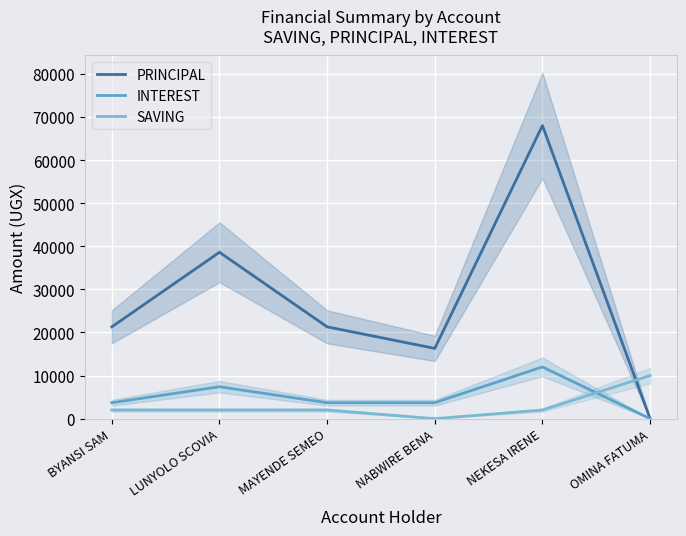

Does the chart display data point markers on the line(s)?

No